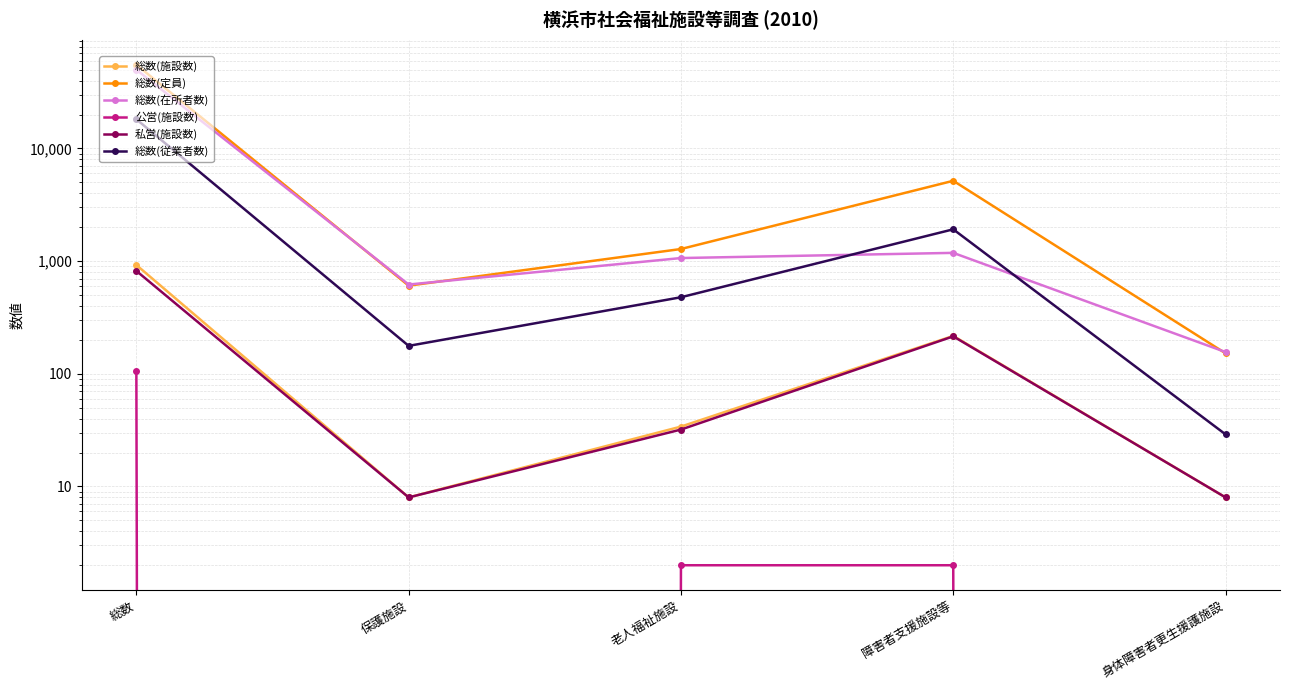

What is the label of the 5th point from the right?

総数